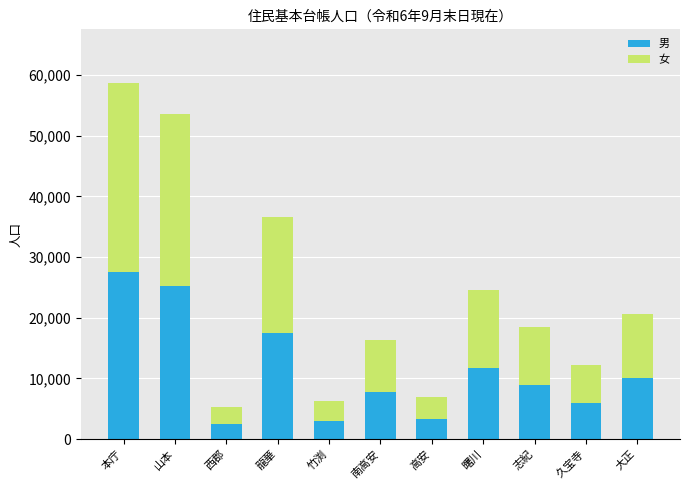

True or false: 男 has a value of 7804 at 南高安.

True